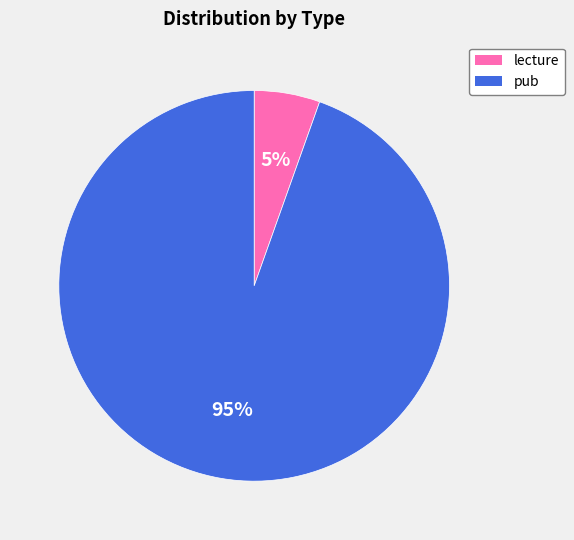

The lecture slice represents 5% of the pie. True or false?

True